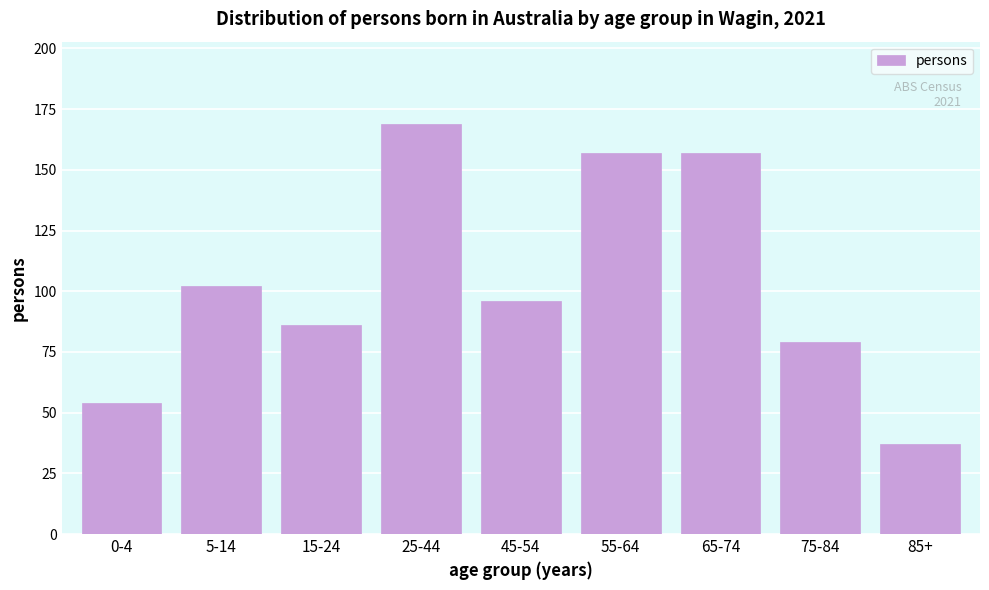

Reading left to right, transcribe all the data shown in this chart.

0-4=54	5-14=102	15-24=86	25-44=169	45-54=96	55-64=157	65-74=157	75-84=79	85+=37